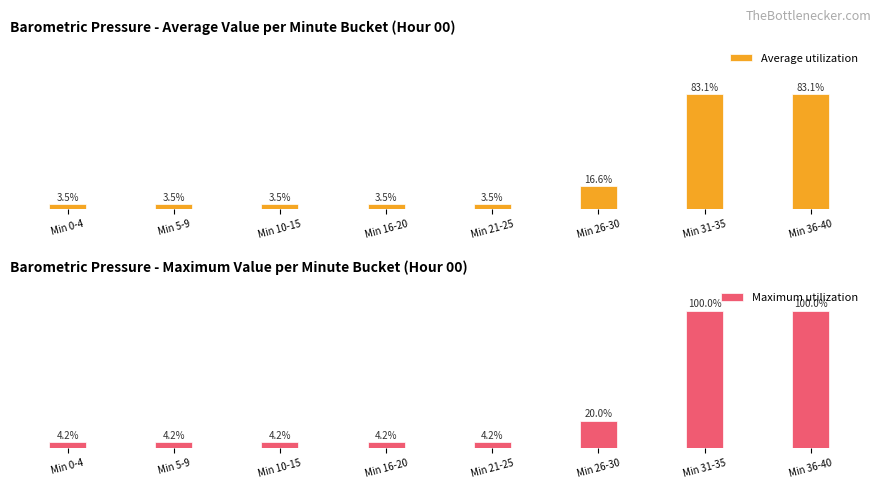

What is the difference between the maximum and minimum values in the Average utilization series?

79.7